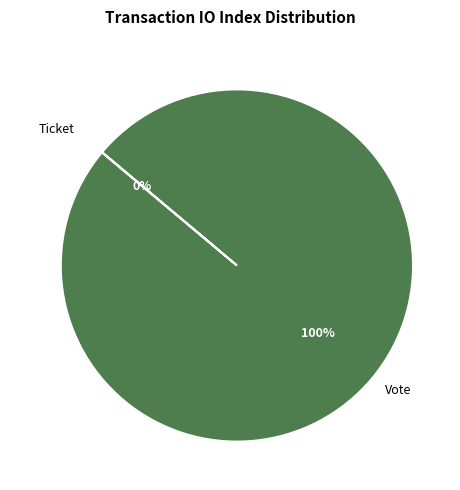

What is the largest slice in the pie chart?

Vote